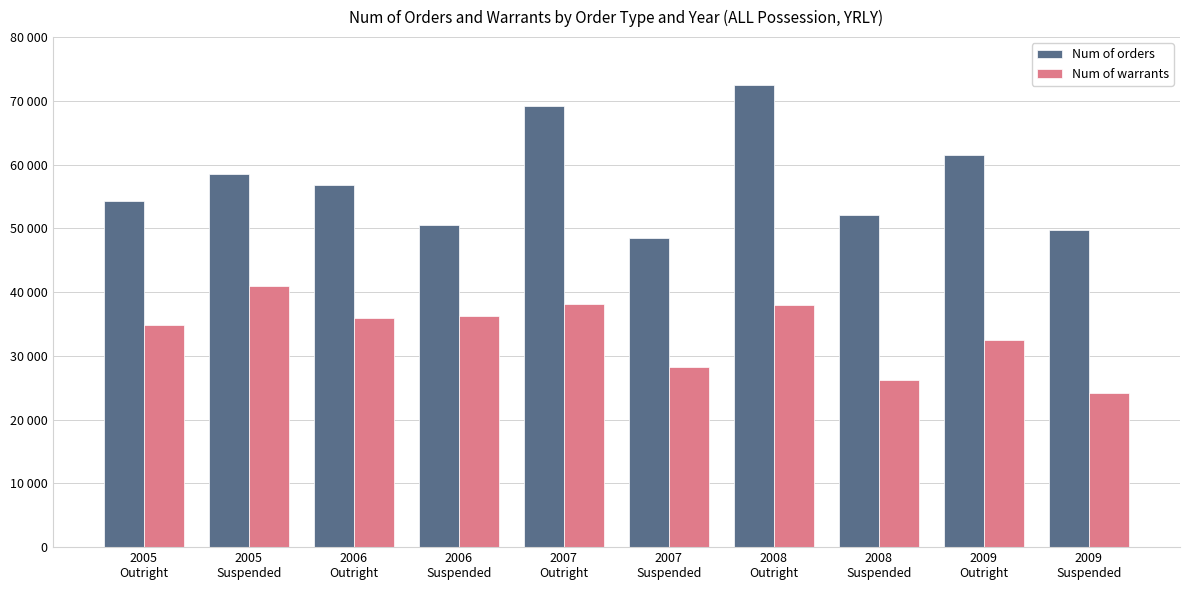

Does the chart contain any negative values?

No